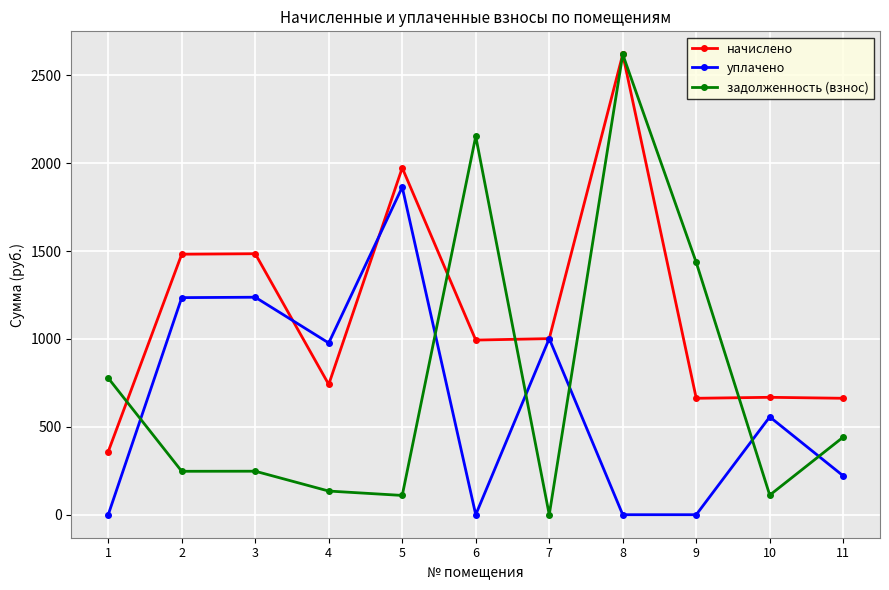

The value of начислено at 8 is 4245.8. True or false?

False